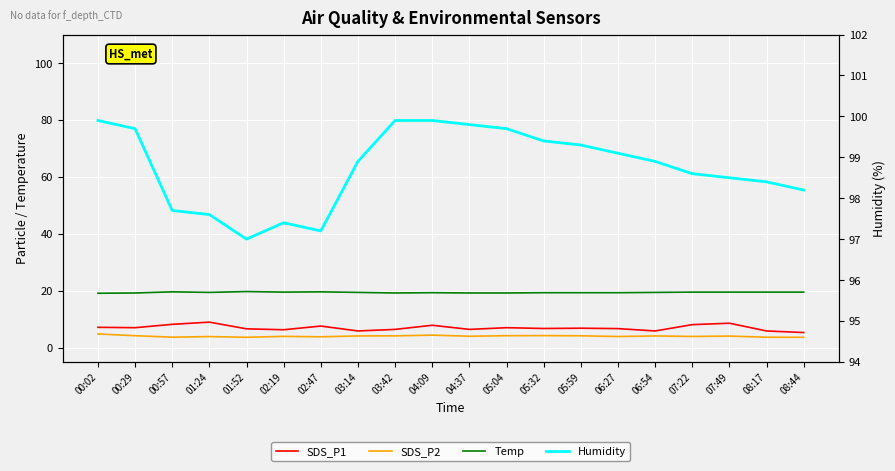

What is the label of the 3rd point from the left?

00:57